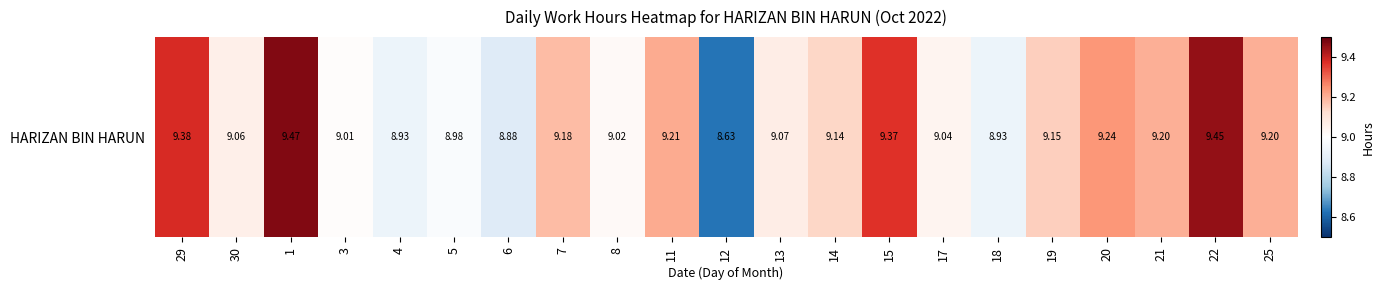

Count the number of values greater than 9.

16